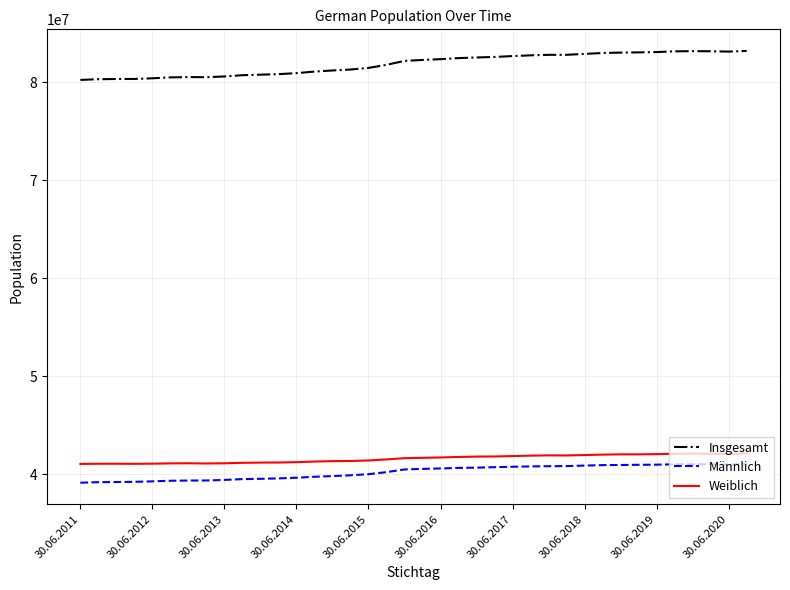

True or false: Männlich and Weiblich cross at least once.

False